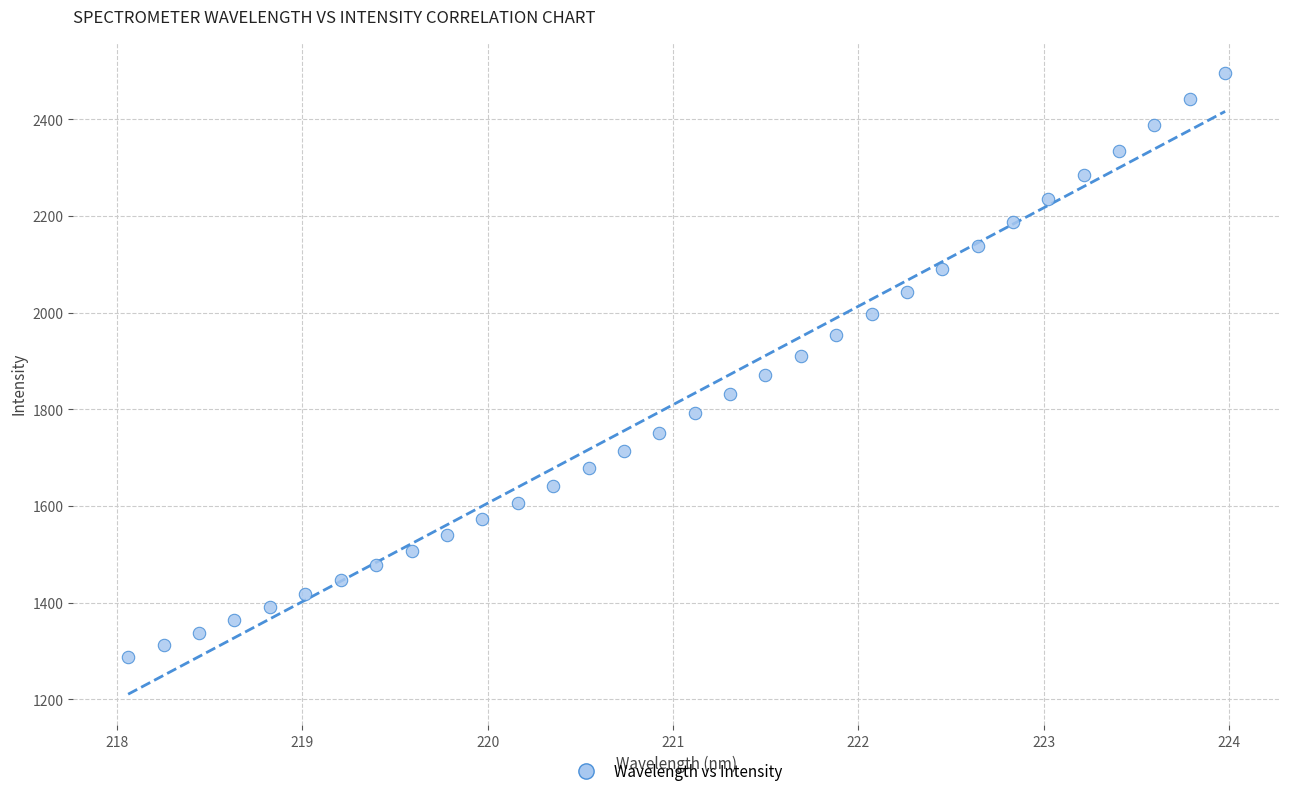

What is the range of X values (max minus min)?

5.9